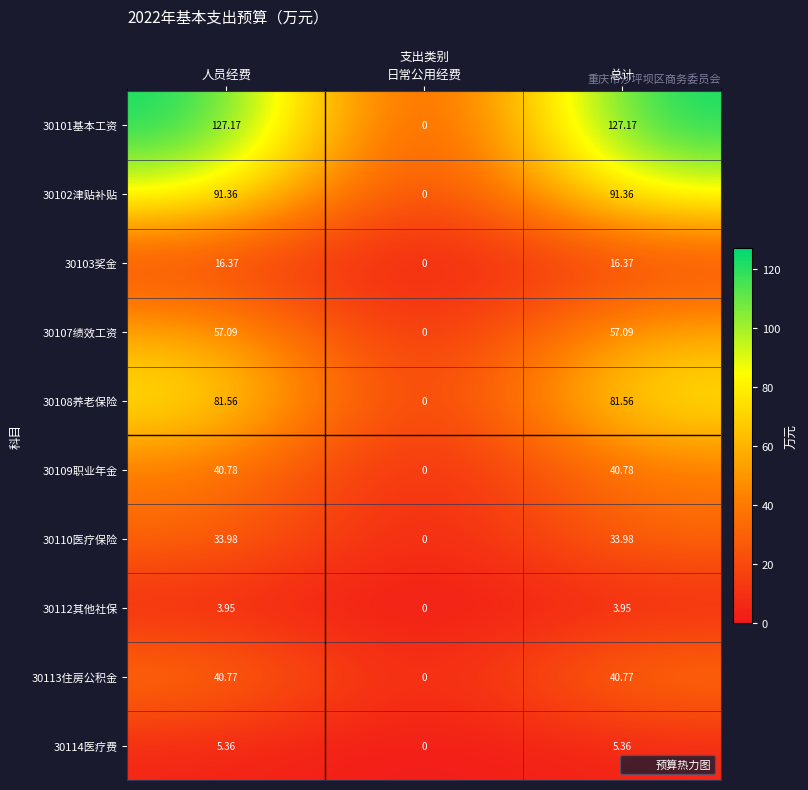

Count the number of categories in the chart.

3